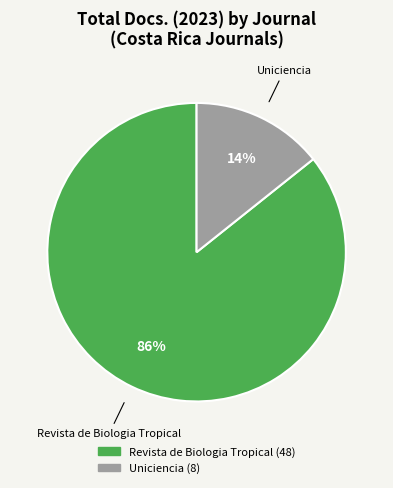

Rank the categories by value from highest to lowest.

Revista de Biologia Tropical, Uniciencia